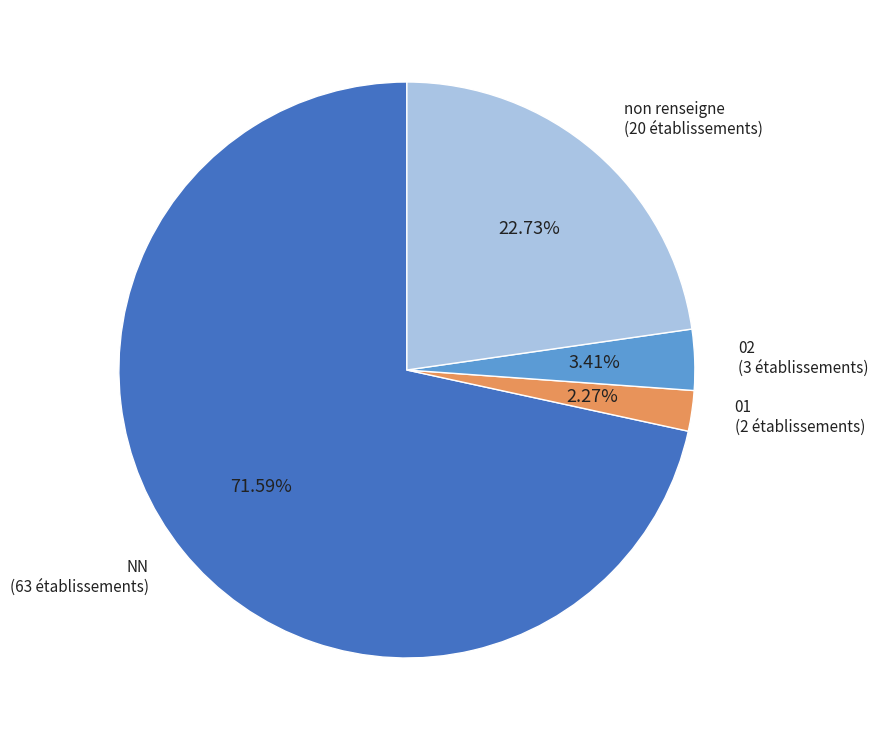

Is there a majority slice in this chart?

Yes